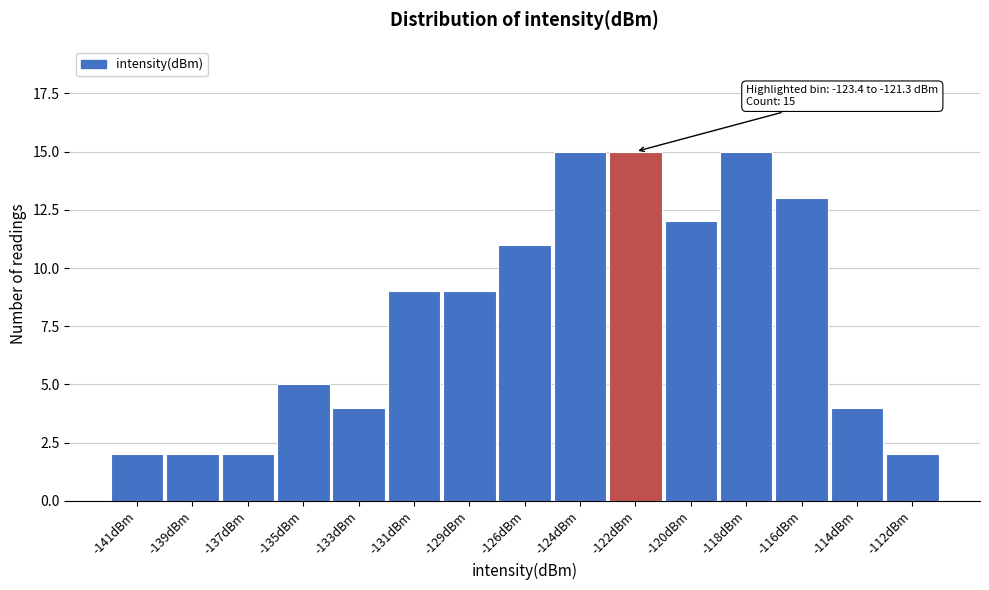

Reading left to right, what are all the values shown in this chart?

-141dBm=2	-139dBm=2	-137dBm=2	-135dBm=5	-133dBm=4	-131dBm=9	-129dBm=9	-126dBm=11	-124dBm=15	-122dBm=15	-120dBm=12	-118dBm=15	-116dBm=13	-114dBm=4	-112dBm=2